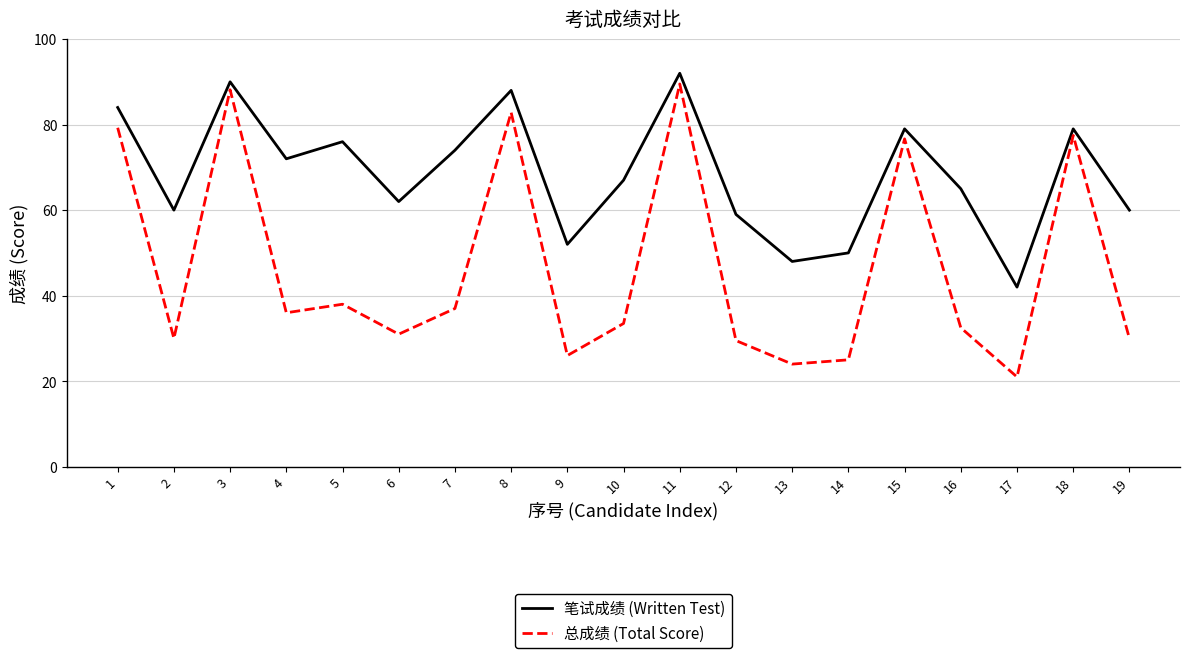

At which label does 笔试成绩 (Written Test) reach its peak?

11